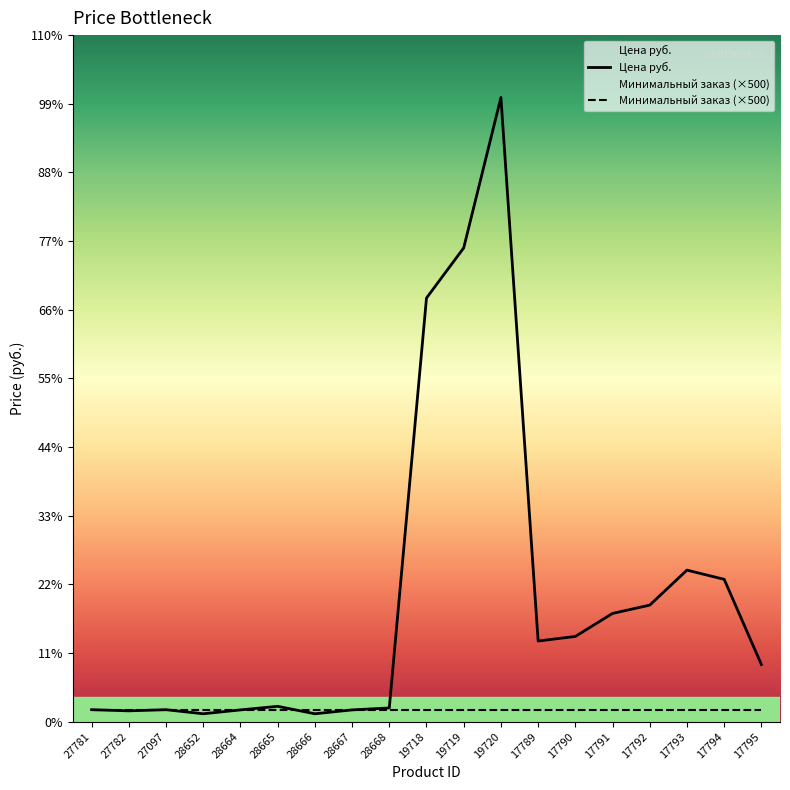

Where is the data nearest to the value 13136?

19718